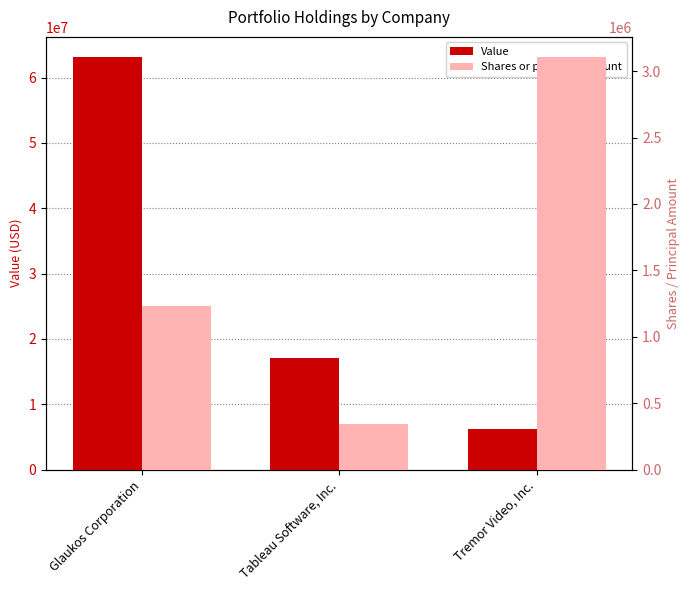

What is the total value across all series at Tremor Video, Inc.?

9309129